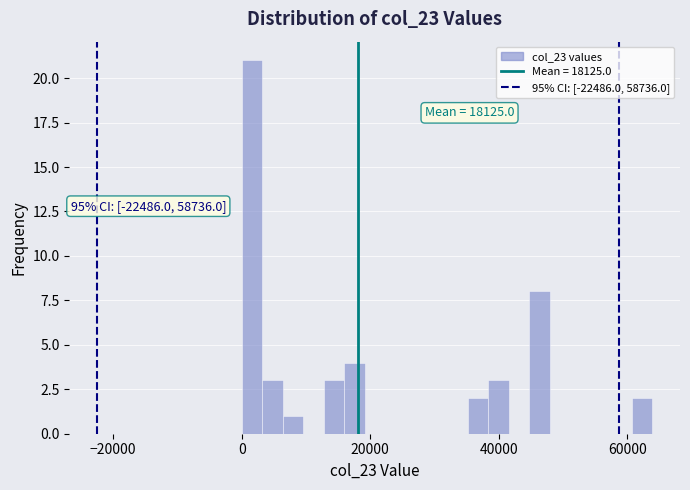

Read against the x-axis, roughly where is the centre of the tallest bar?

2000